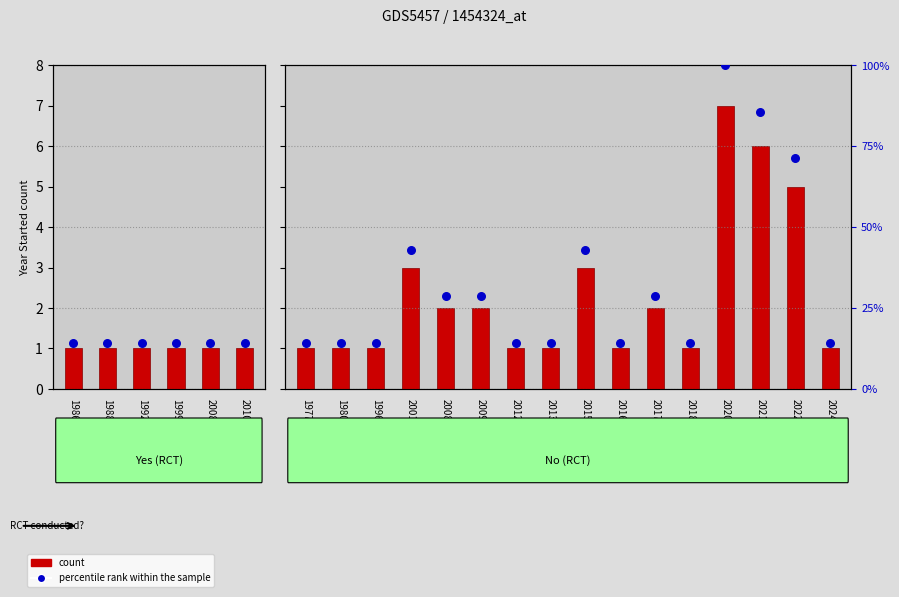

Which series has the largest total across all categories?

percentile rank within the sample